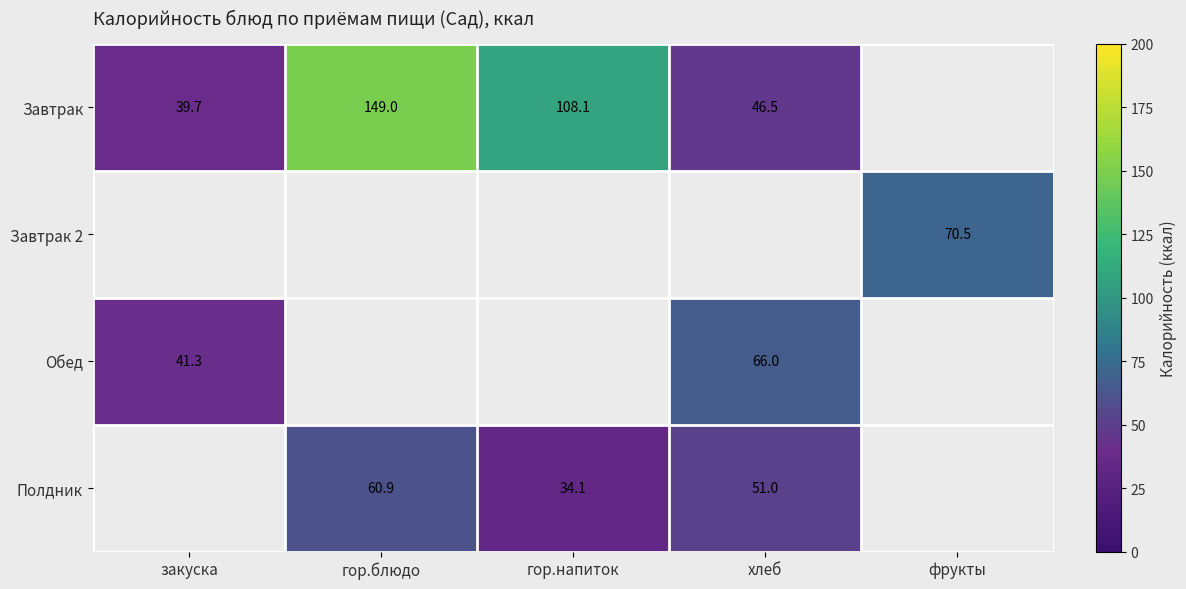

Which has a higher value, фрукты or хлеб?

хлеб